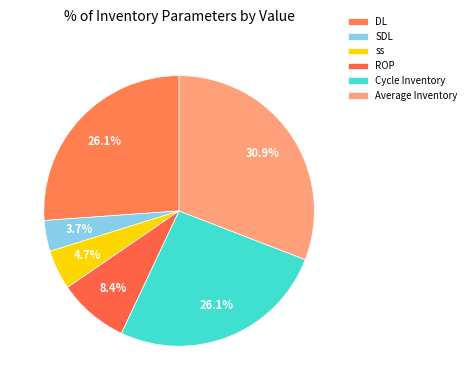

Which has a higher value, ss or Cycle Inventory?

Cycle Inventory